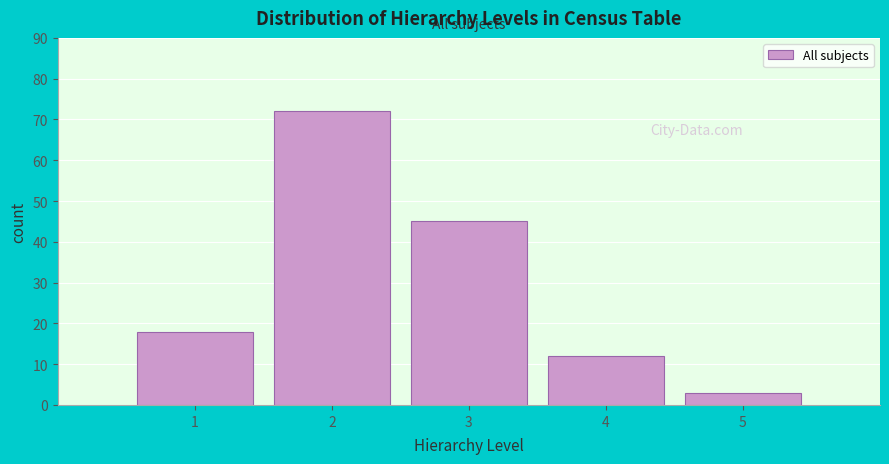

Reading left to right, extract all data points from this chart.

1=18	2=72	3=45	4=12	5=3